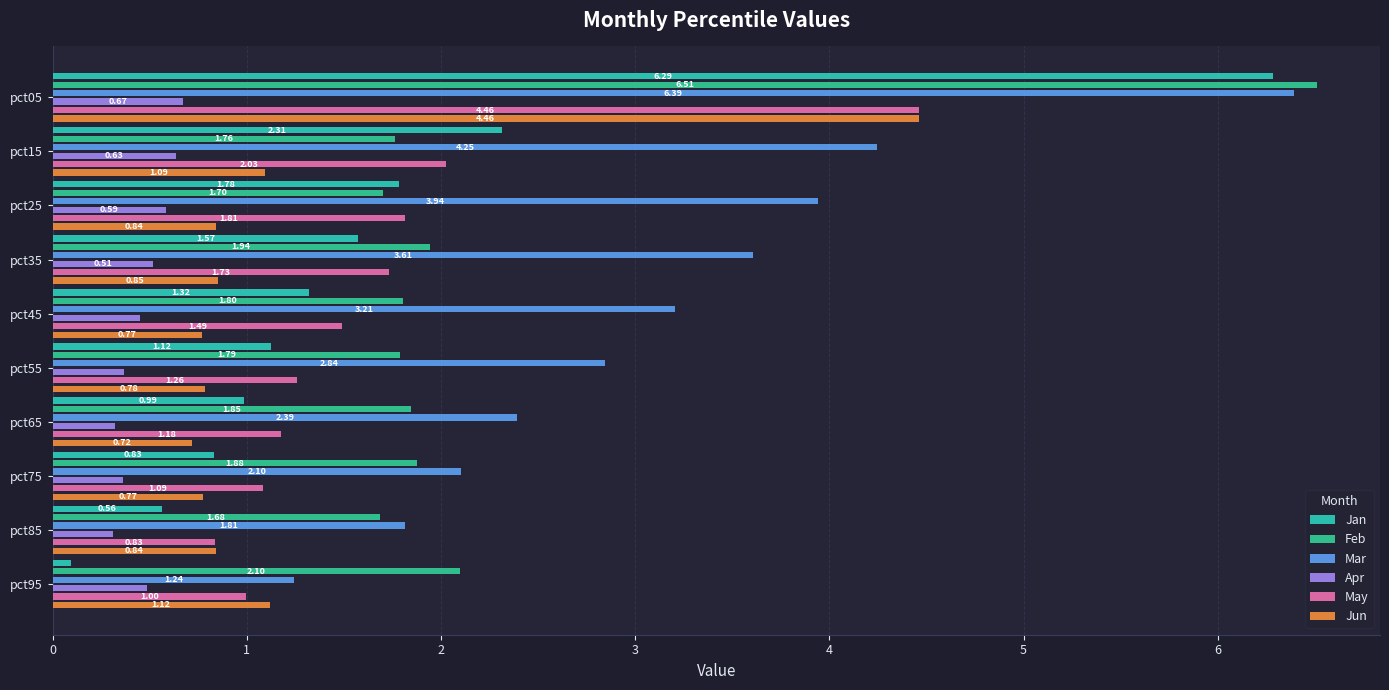

How many bars are there in each group?

6